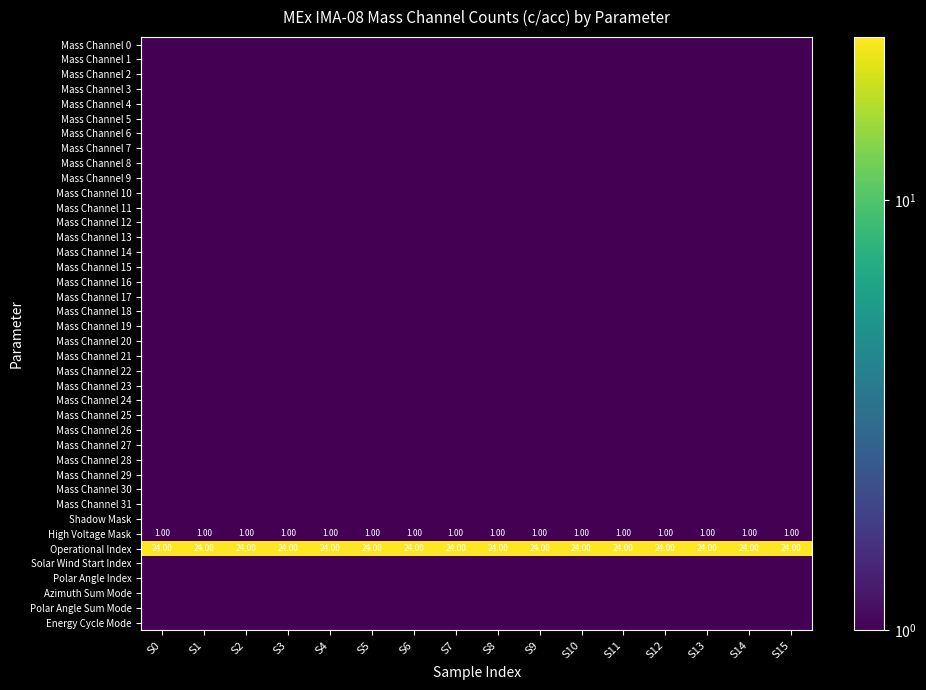

Rank the series at S5 from highest to lowest value.

Operational Index, High Voltage Mask, Mass Channel 0, Mass Channel 1, Mass Channel 2, Mass Channel 3, Mass Channel 4, Mass Channel 5, Mass Channel 6, Mass Channel 7, Mass Channel 8, Mass Channel 9, Mass Channel 10, Mass Channel 11, Mass Channel 12, Mass Channel 13, Mass Channel 14, Mass Channel 15, Mass Channel 16, Mass Channel 17, Mass Channel 18, Mass Channel 19, Mass Channel 20, Mass Channel 21, Mass Channel 22, Mass Channel 23, Mass Channel 24, Mass Channel 25, Mass Channel 26, Mass Channel 27, Mass Channel 28, Mass Channel 29, Mass Channel 30, Mass Channel 31, Shadow Mask, Solar Wind Start Index, Polar Angle Index, Azimuth Sum Mode, Polar Angle Sum Mode, Energy Cycle Mode